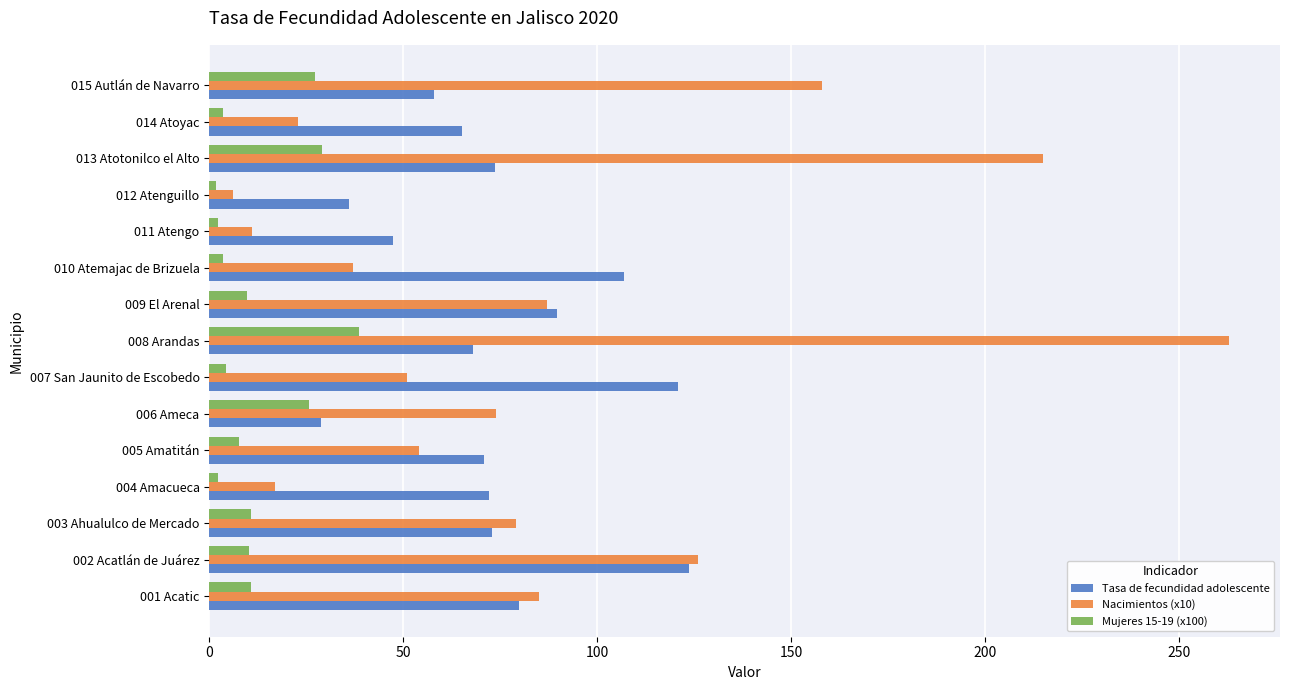

Which series has the widest spread of values?

Nacimientos (x10)